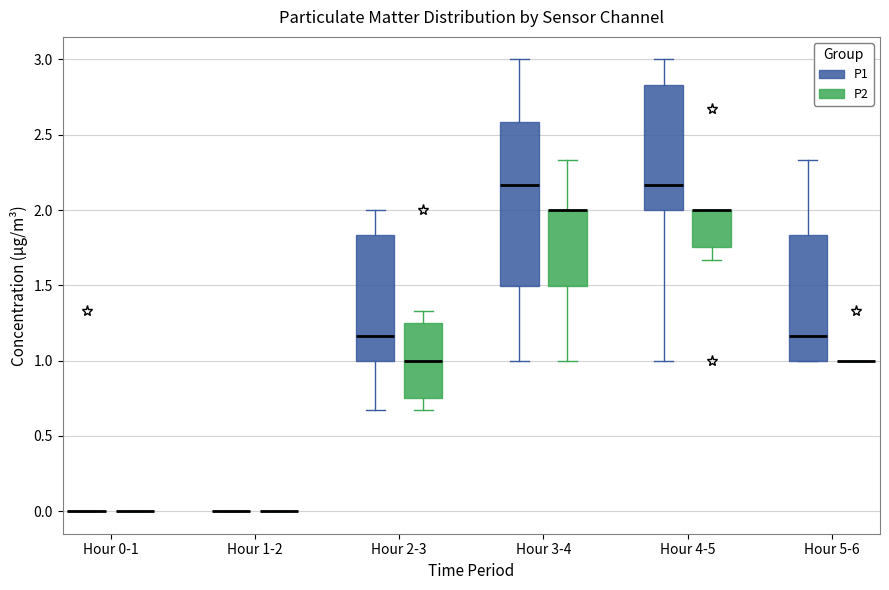

Where does the lower whisker of the box for Hour 2-3 (P1) end on the y-axis? The values are not printed on the chart, so give them approximately, as read against the axis.

0.65